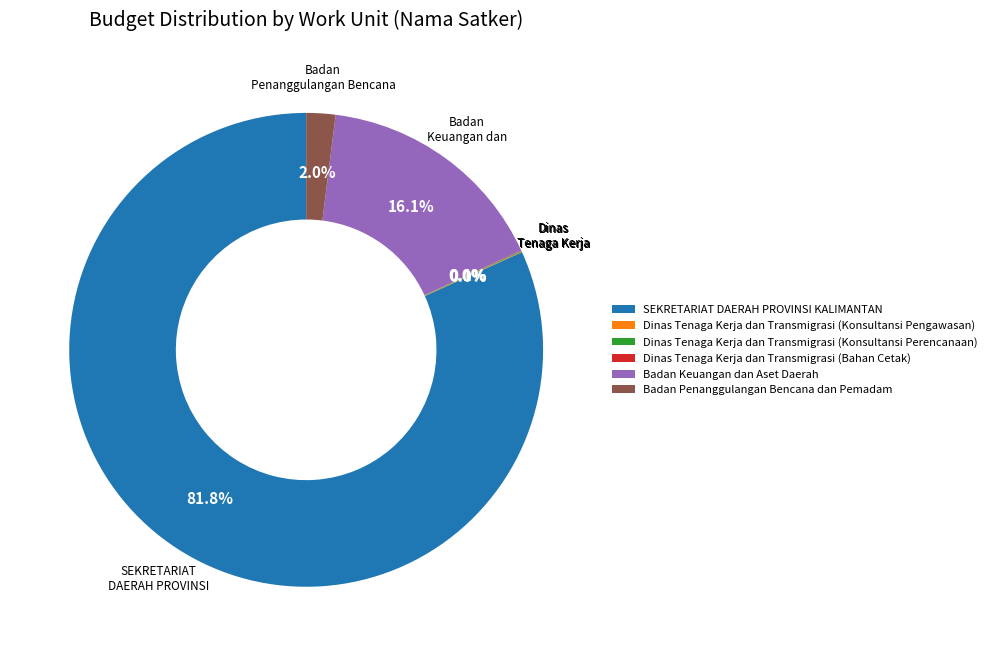

Which slice is the largest?

SEKRETARIAT DAERAH PROVINSI KALIMANTAN